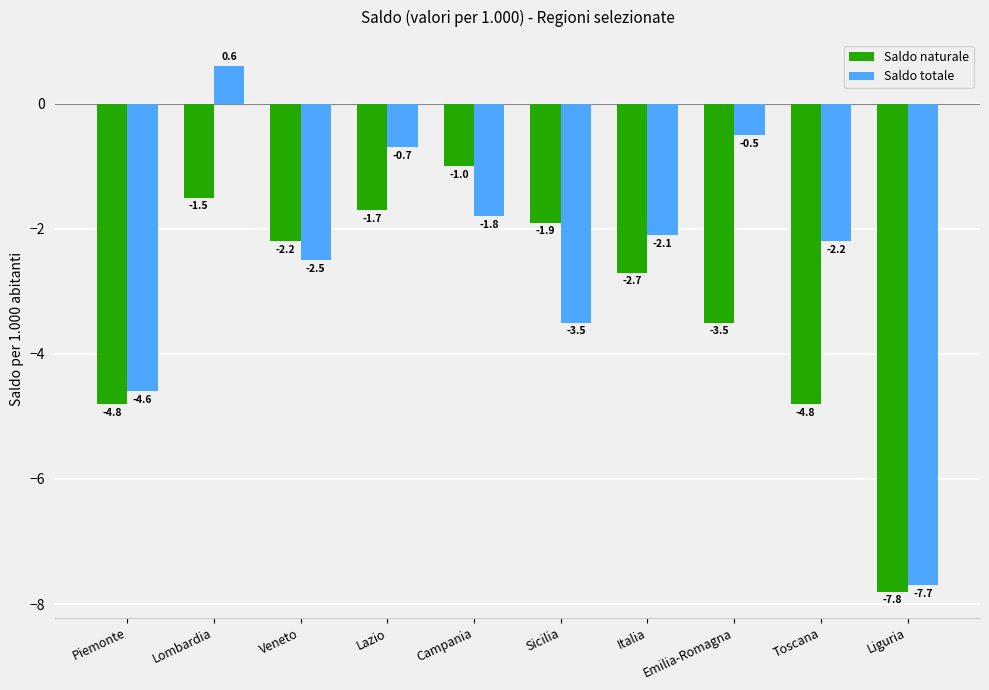

How many groups of bars are there?

10